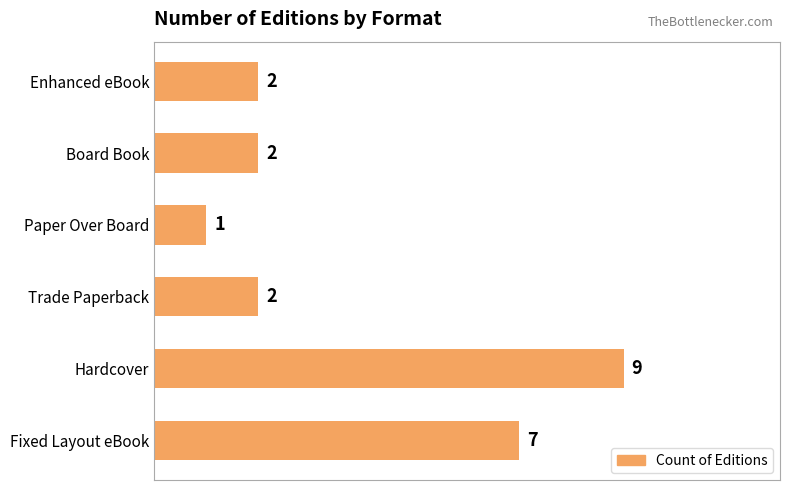

Reading top to bottom, extract all data points from this chart.

Enhanced eBook=2	Board Book=2	Paper Over Board=1	Trade Paperback=2	Hardcover=9	Fixed Layout eBook=7